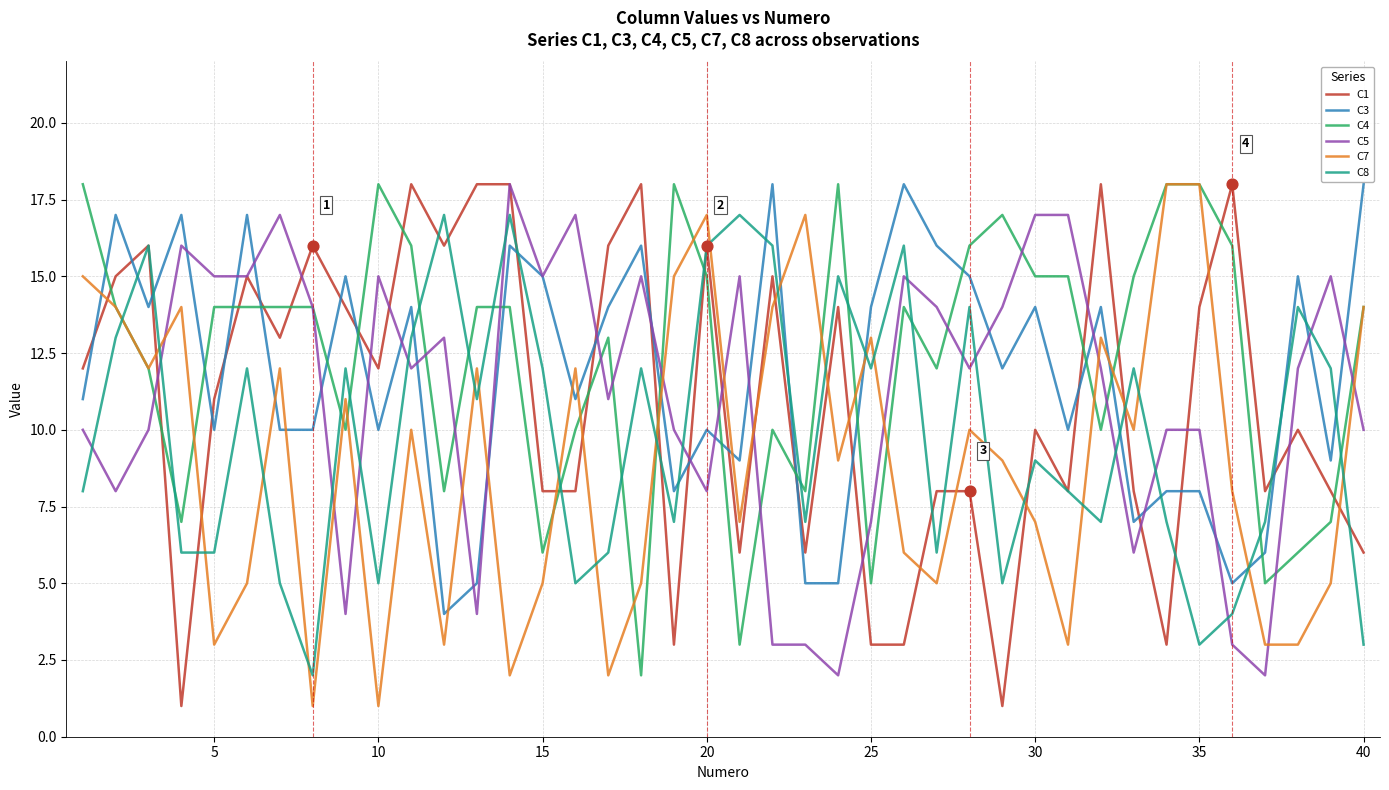

True or false: C3 and C7 cross at least once.

True